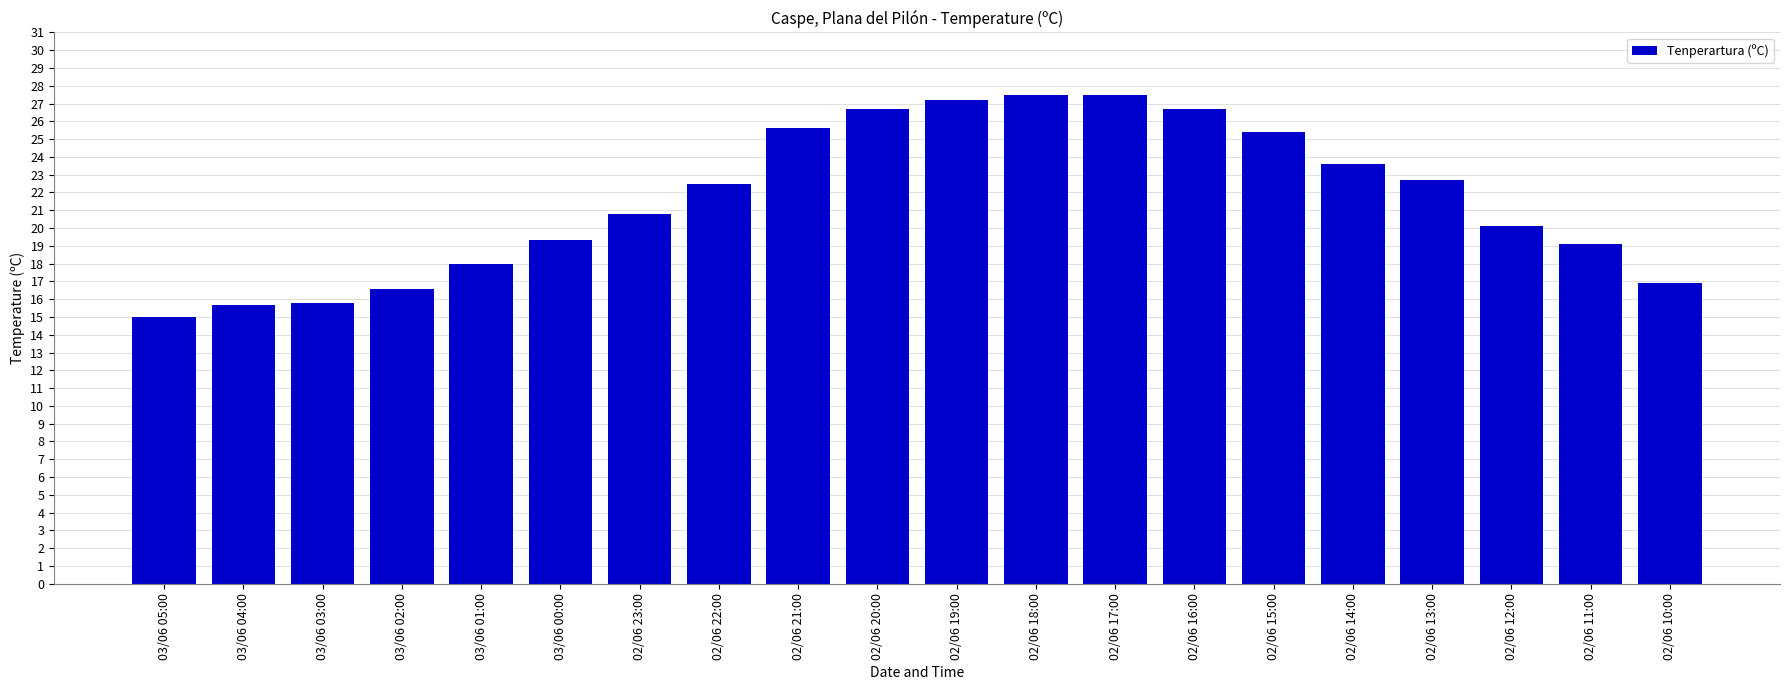

What is the label of the 11th bar from the left?

02/06 19:00